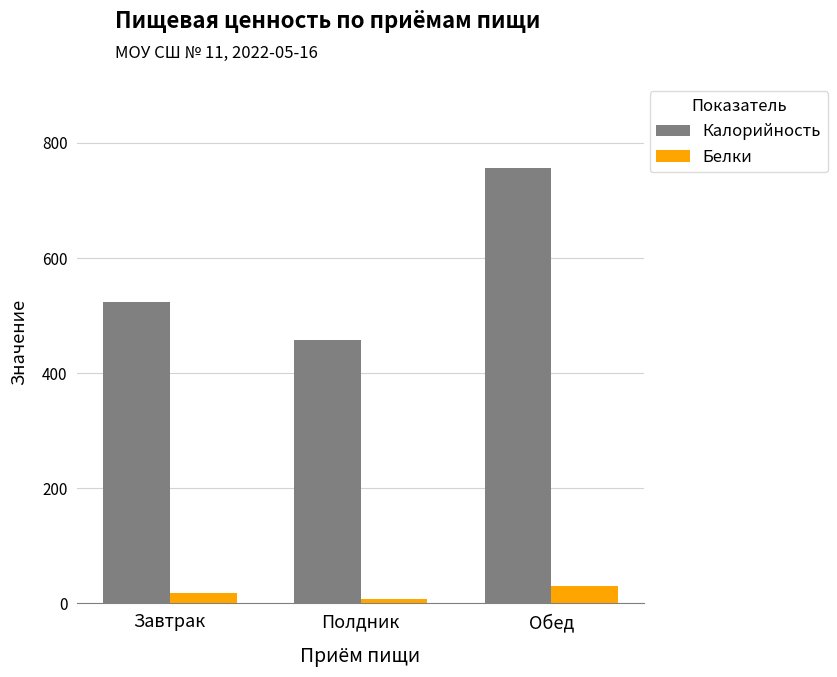

Rank the series by their maximum value, from lowest to highest.

Белки, Калорийность